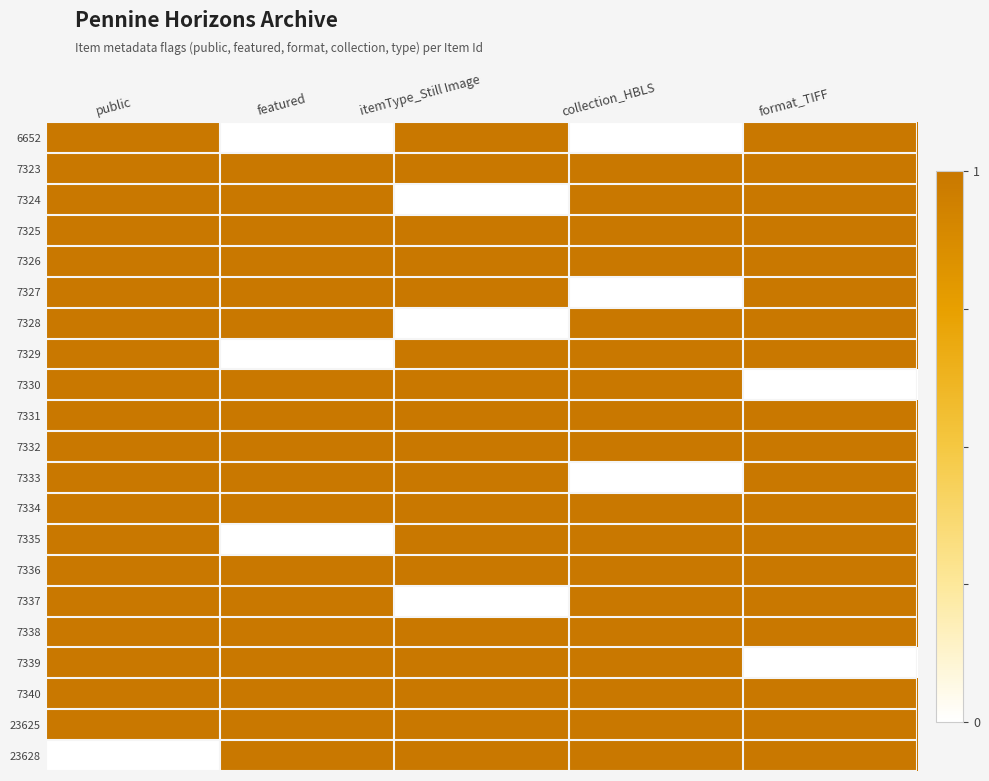

Which has a higher value, collection_HBLS or public?

public